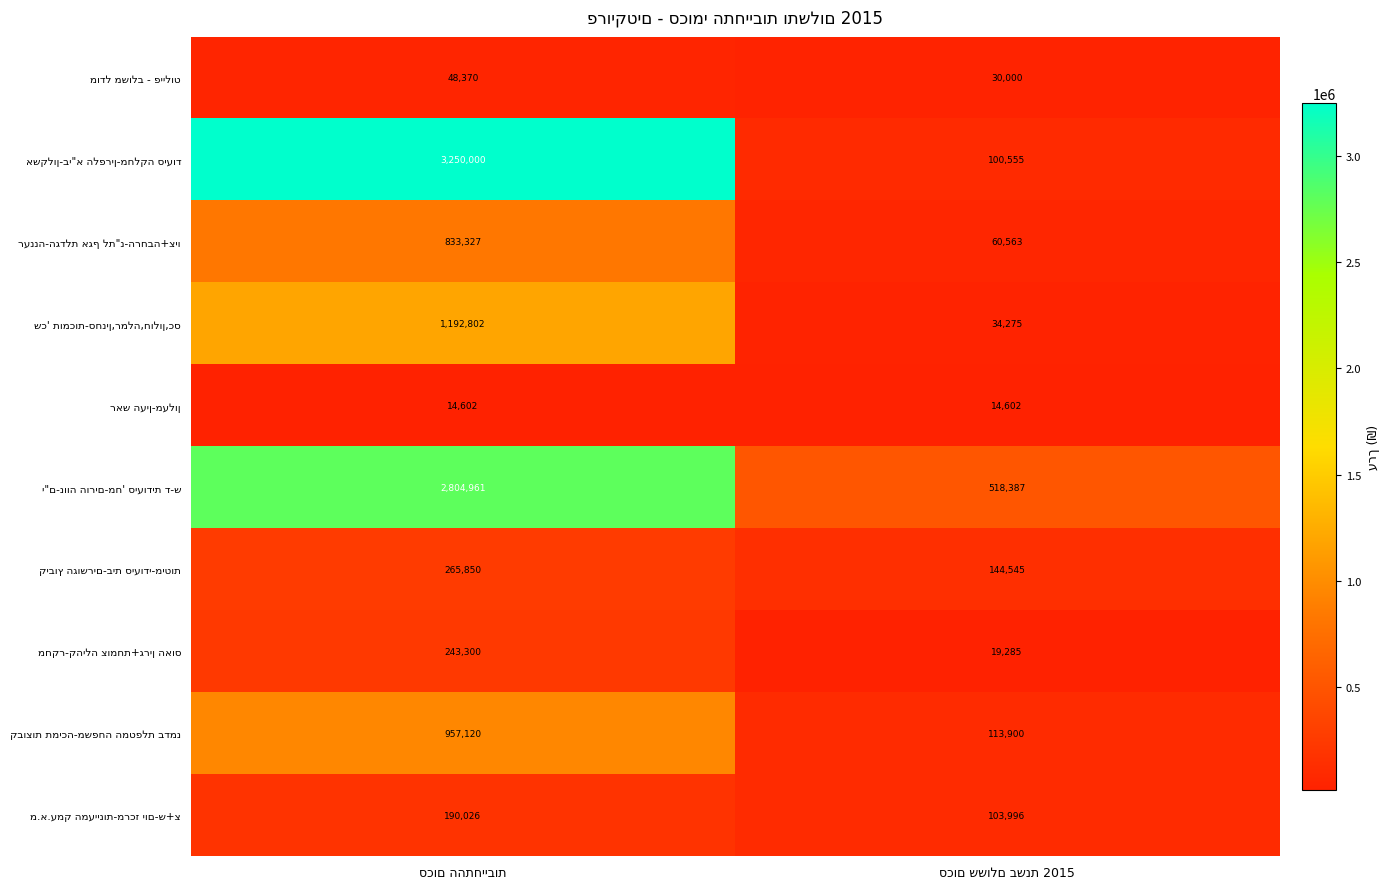

What is the minimum value shown in the chart?

14602